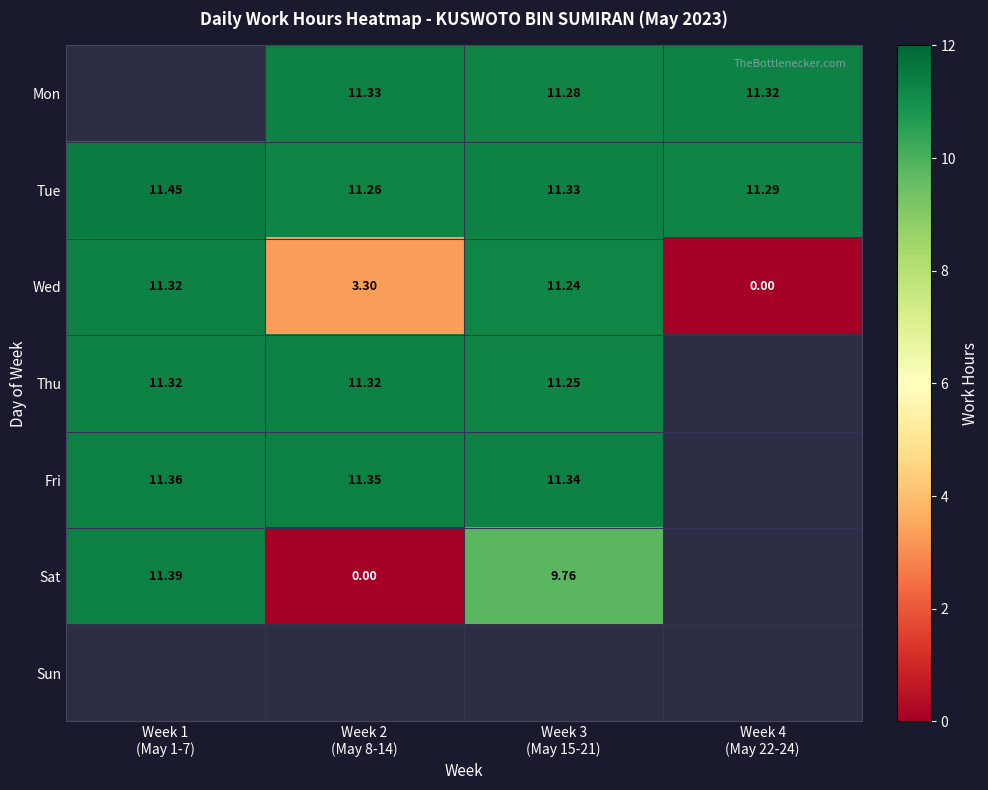

Between Week 1
(May 1-7) and Week 4
(May 22-24), which is larger?

Week 4
(May 22-24)